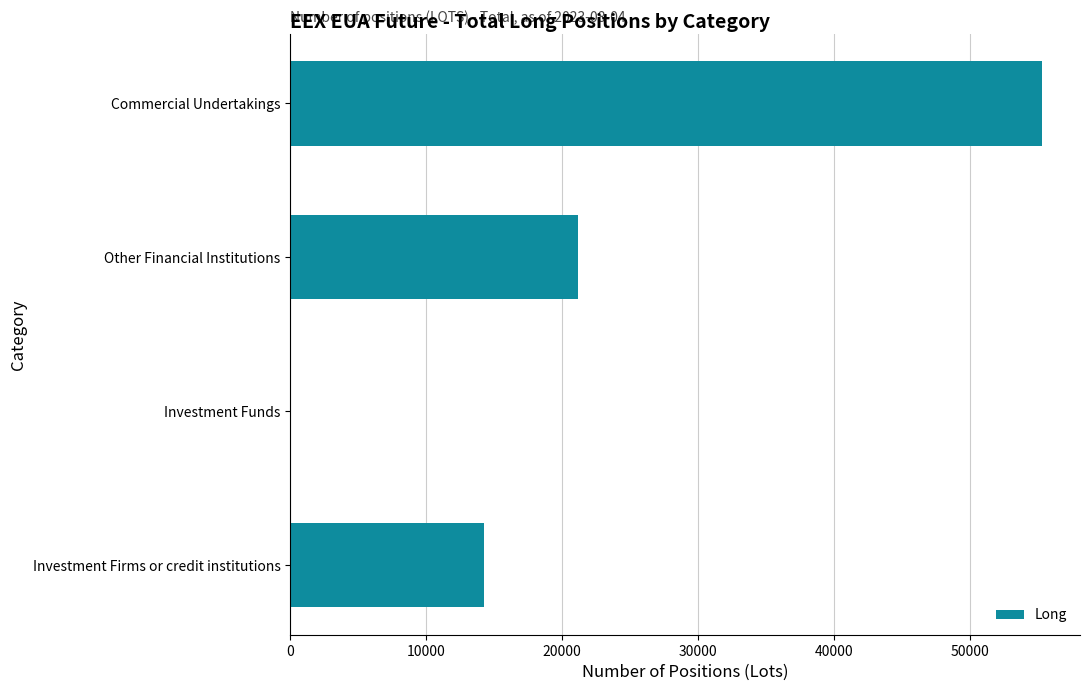

What is the greatest value displayed?

55362